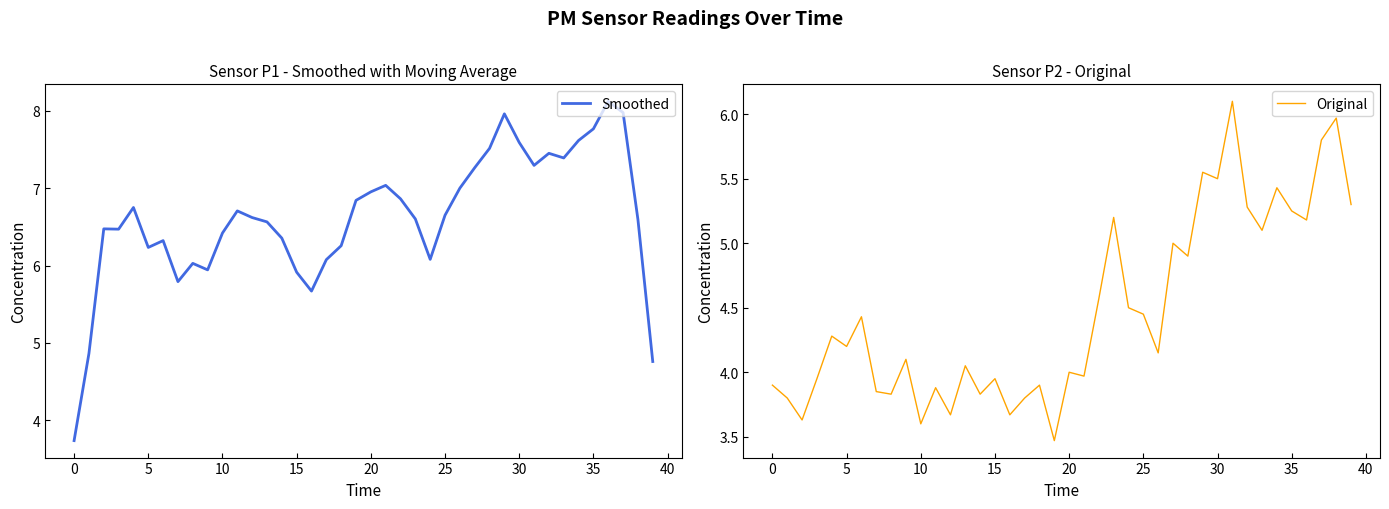

How many lines are shown in the chart?

2